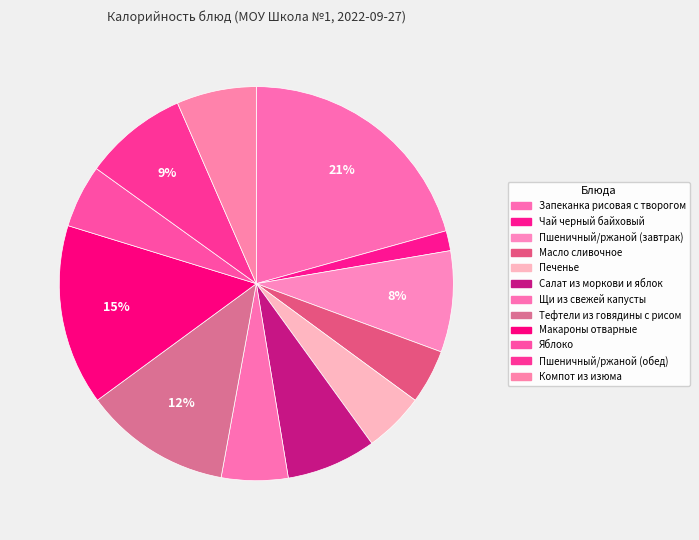

Does Щи из свежей капусты represent more than half of the total?

No